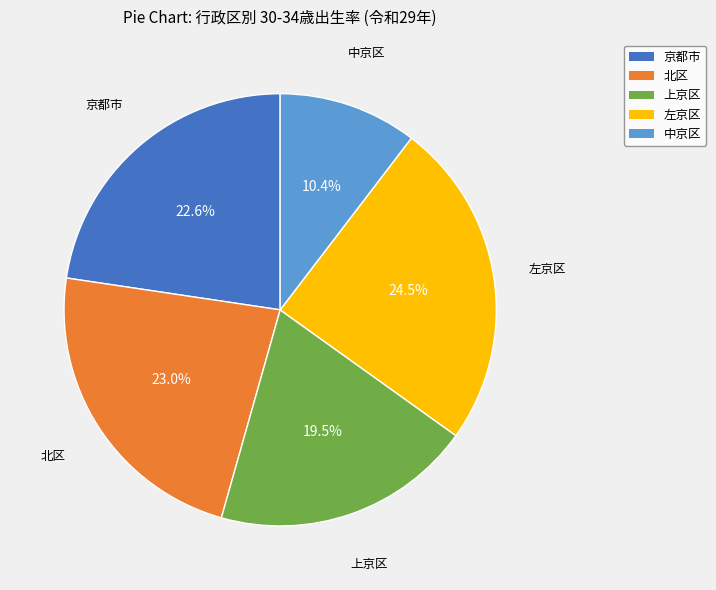

Is there any slice that represents more than half of the pie?

No